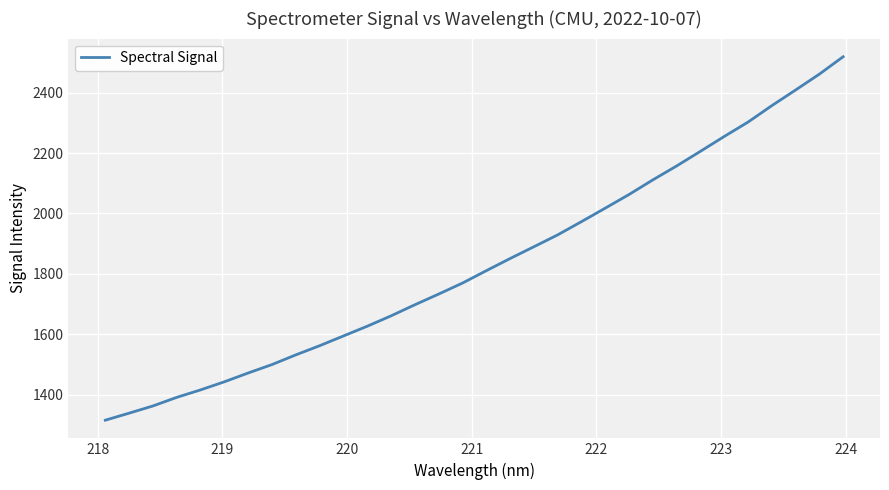

What is the minimum value shown in the chart?

1315.1